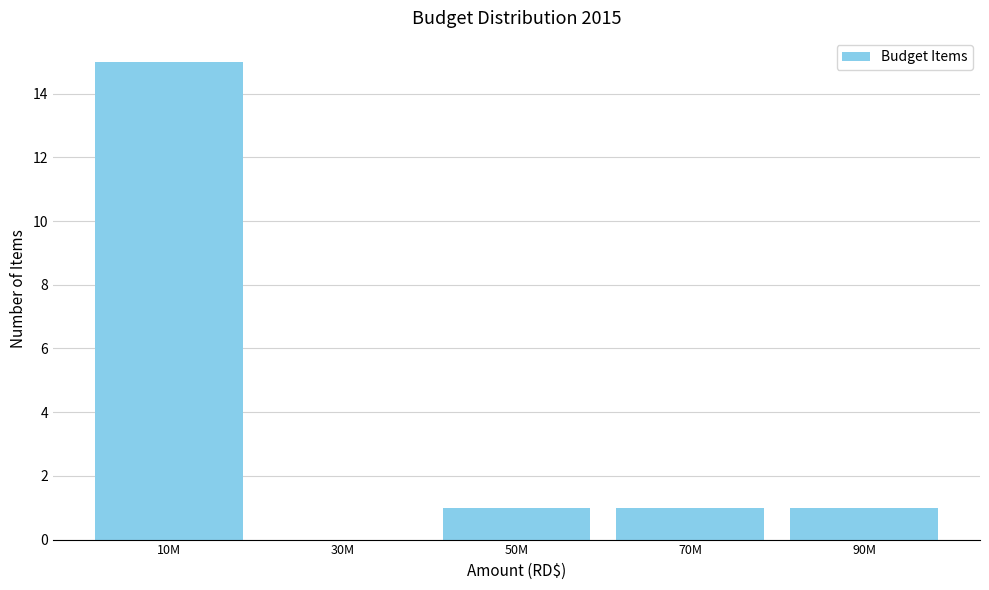

Reading right to left, list all the values displayed in this chart.

90M=1	70M=1	50M=1	30M=0	10M=15